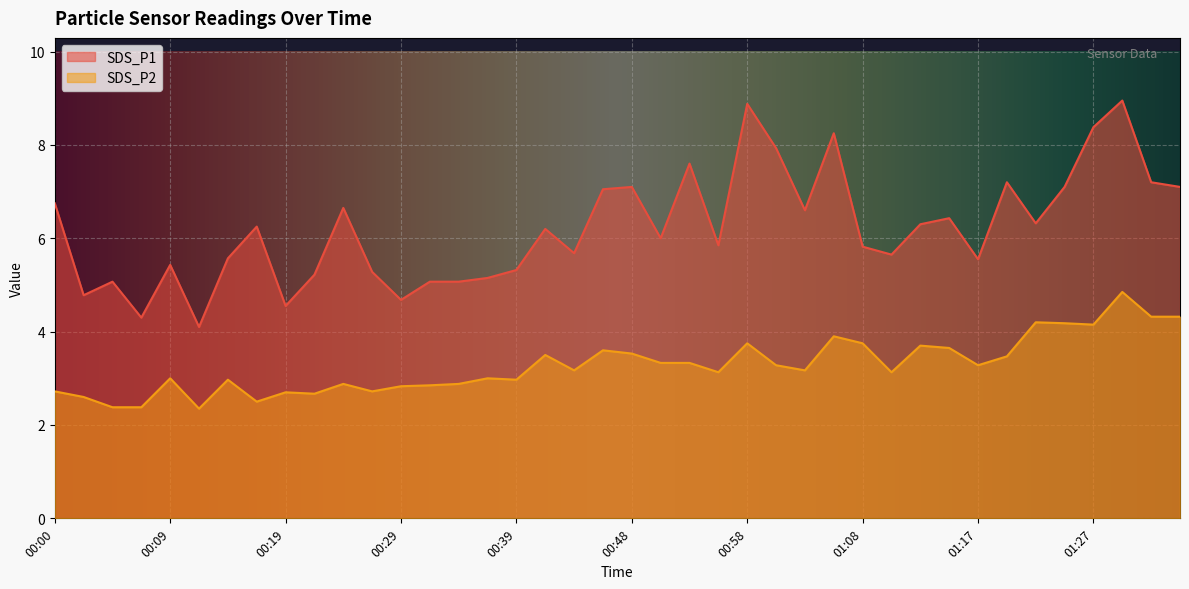

Which has a higher value, 00:53 or 01:13?

00:53